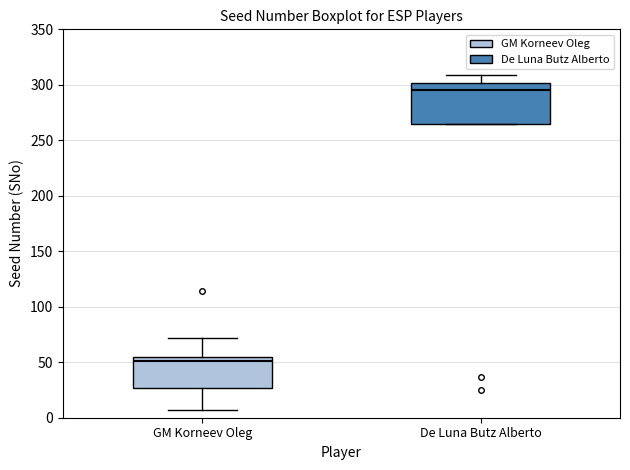

Reading left to right, read every box against the y-axis: the position of its median line, the range the box covers, and the ends of its whiskers. The values are not printed on the chart, so give them approximately, as read against the axis.

GM Korneev Oleg: median 50, box 25 to 55, whiskers 5 to 70
De Luna Butz Alberto: median 295, box 265 to 300, whiskers 265 to 310